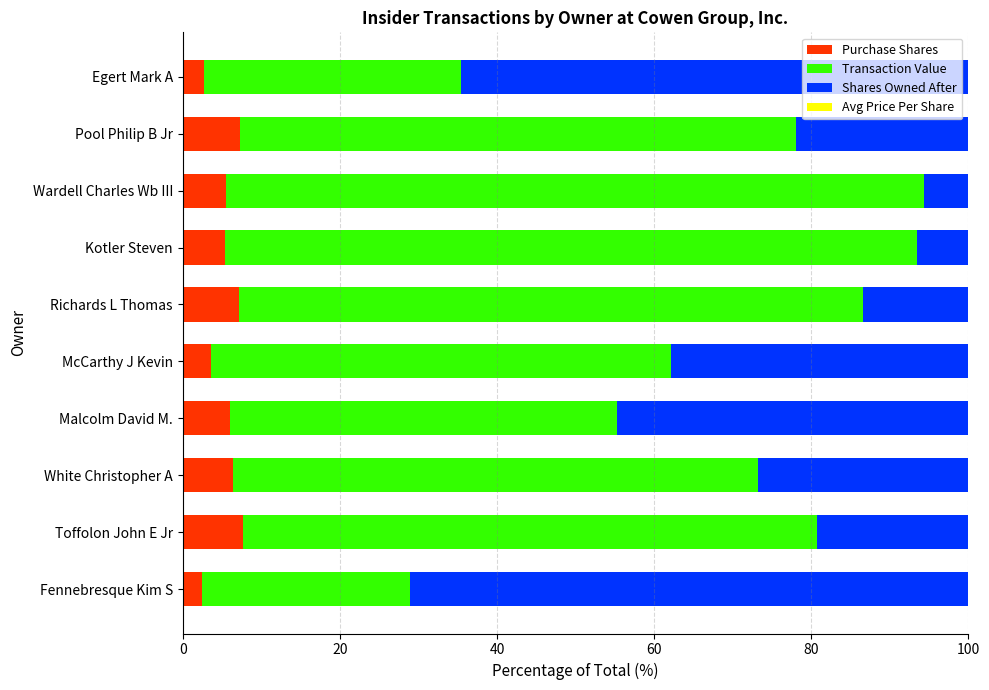

The value of Purchase Shares at Malcolm David M. is 6.0. True or false?

True